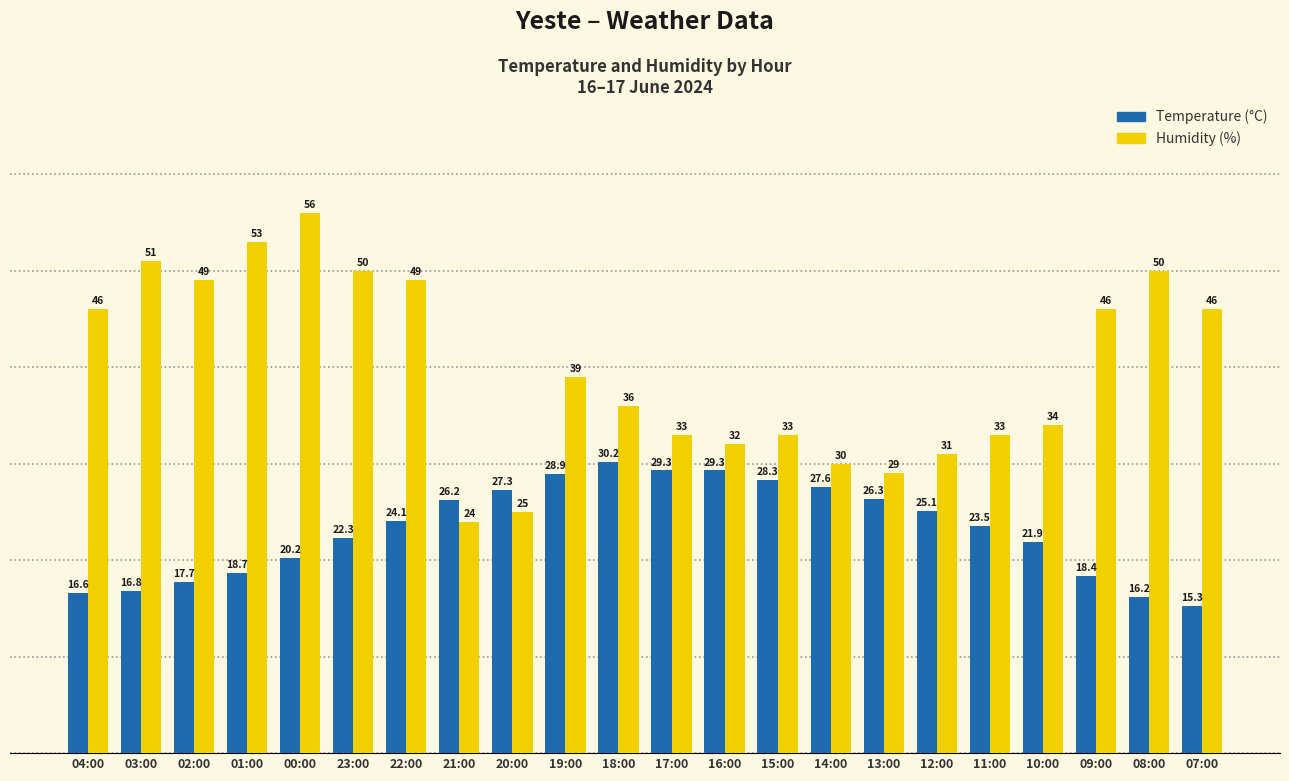

What is the value of the Temperature (°C) bar at the 3rd from the left?

17.7